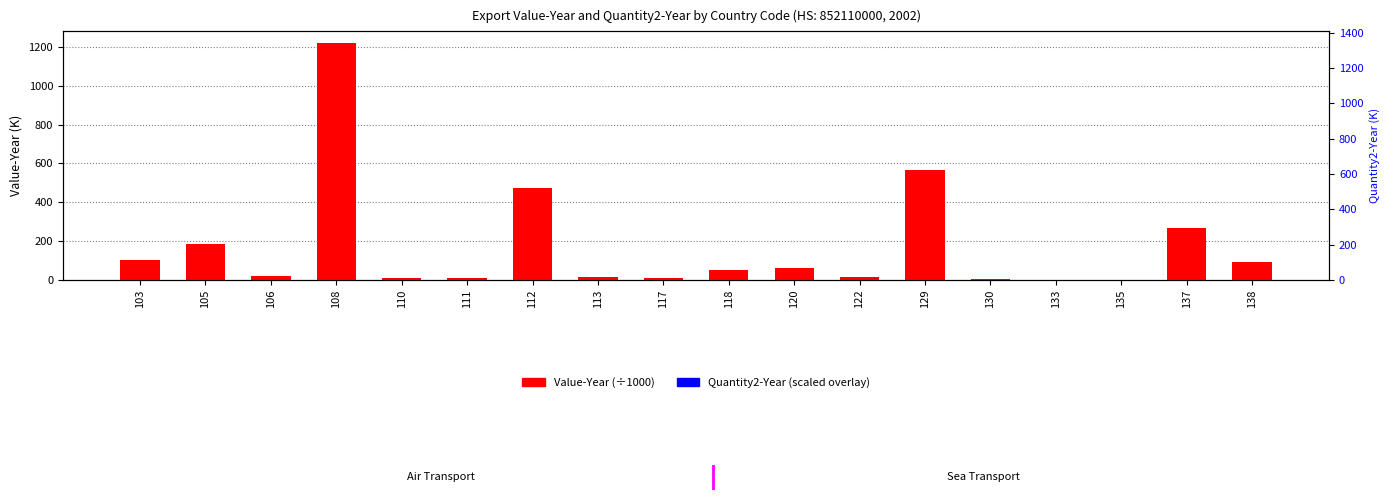

Is the value of Quantity2-Year (scaled) at 113 greater than the value of Value-Year (K) at 112?

No